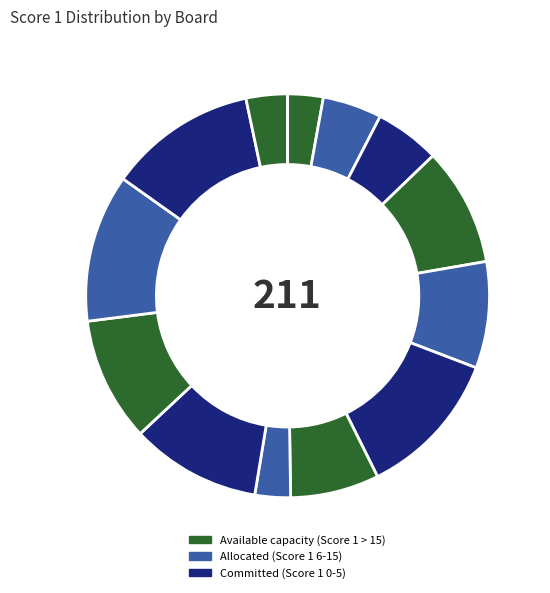

Is there a majority slice in this chart?

No